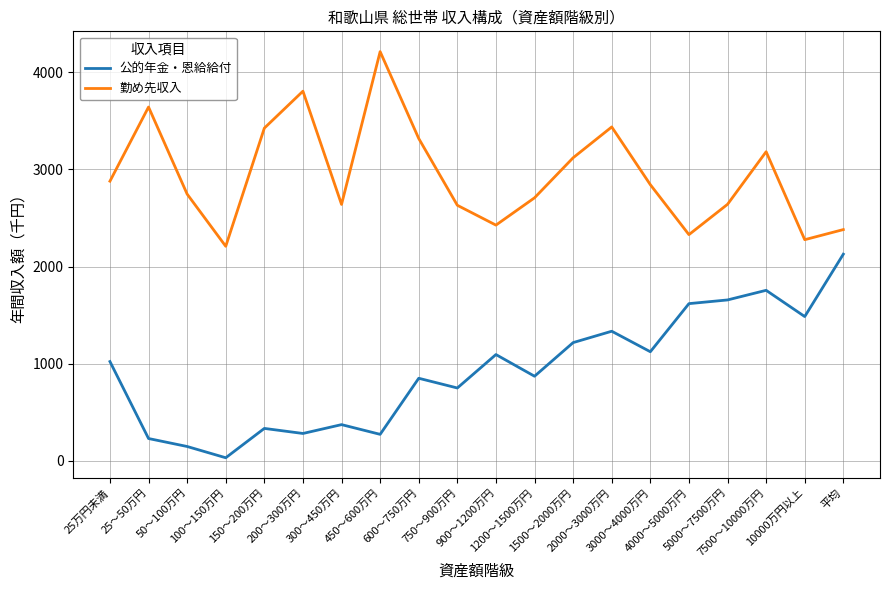

Where does the 勤め先収入 series first go above 2842?

25万円未満